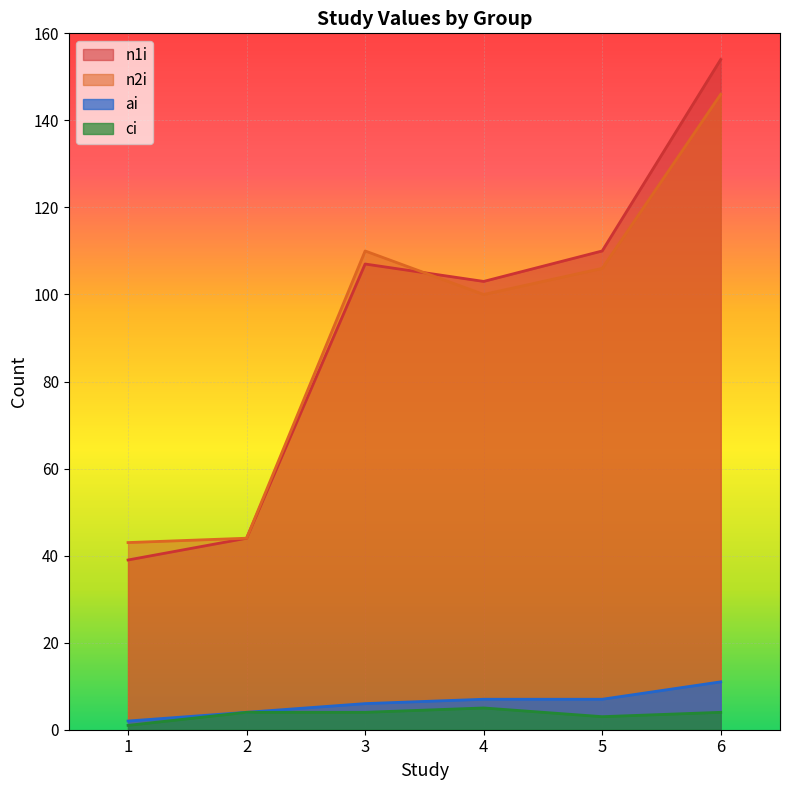

What is the total value across all series at 1?

85